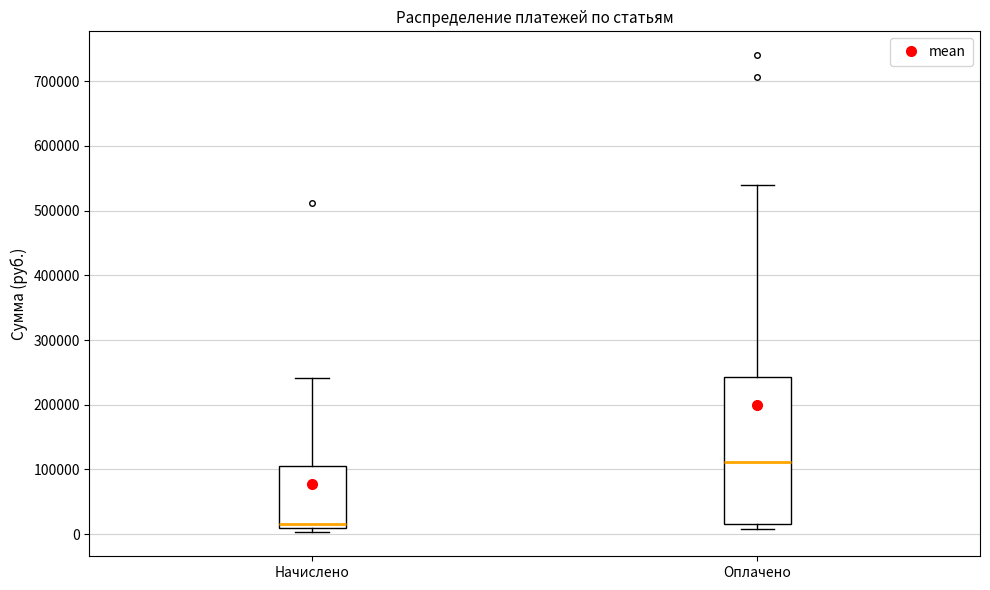

Reading left to right, transcribe this box plot: for each box, give where its median line is, the range the box spans, and where its two whiskers end, as read against the y-axis. The values are not printed on the chart, so give them approximately, as read against the axis.

Начислено: median 20000, box 10000 to 110000, whiskers 0 to 240000
Оплачено: median 110000, box 20000 to 240000, whiskers 10000 to 540000